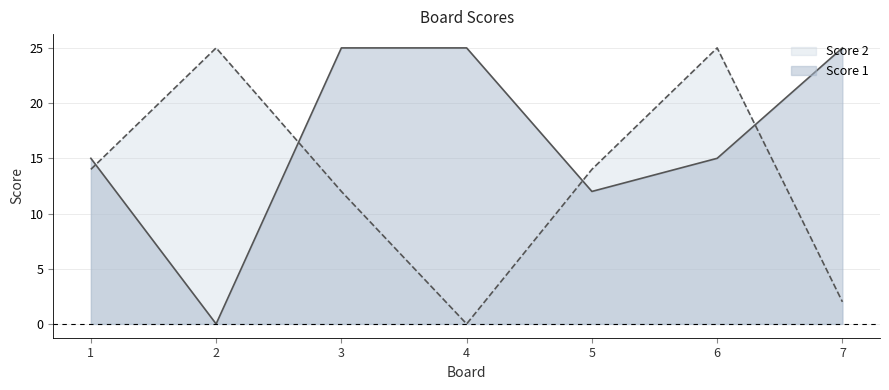

Reading left to right, extract all data points from this chart.

Score 1: 15	0	25	25	12	15	25
Score 2: 14	25	12	0	14	25	2